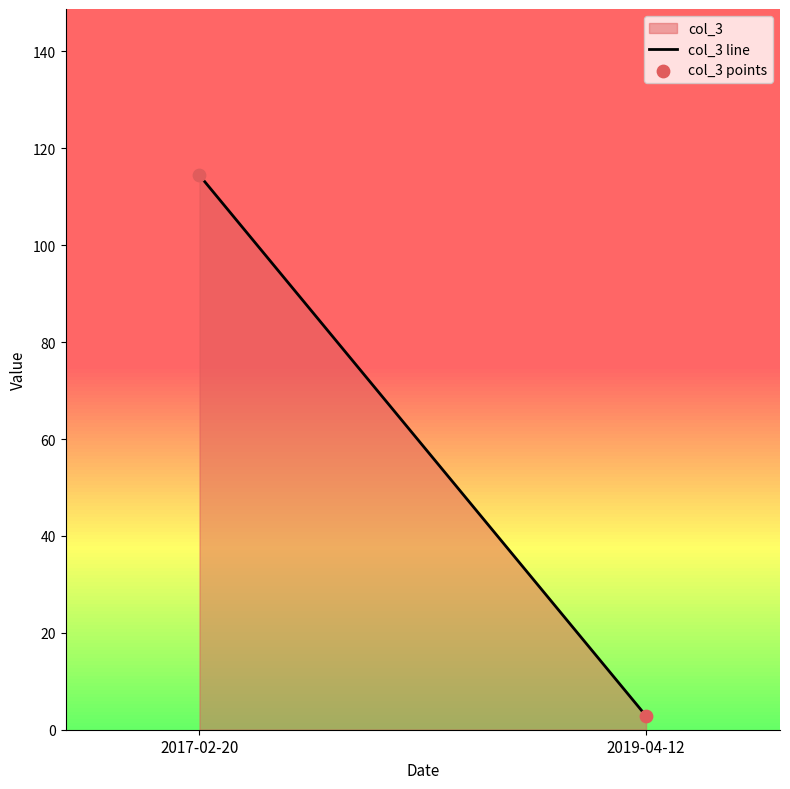

What is the average Y value?

58.6